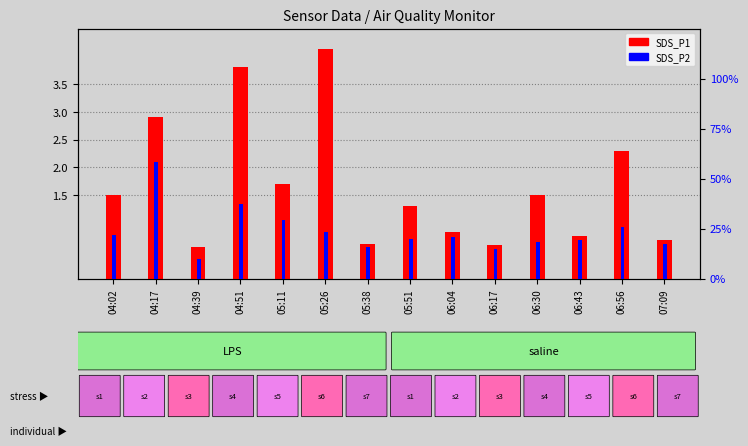

At which category does the chart reach its minimum across all series?

04:39